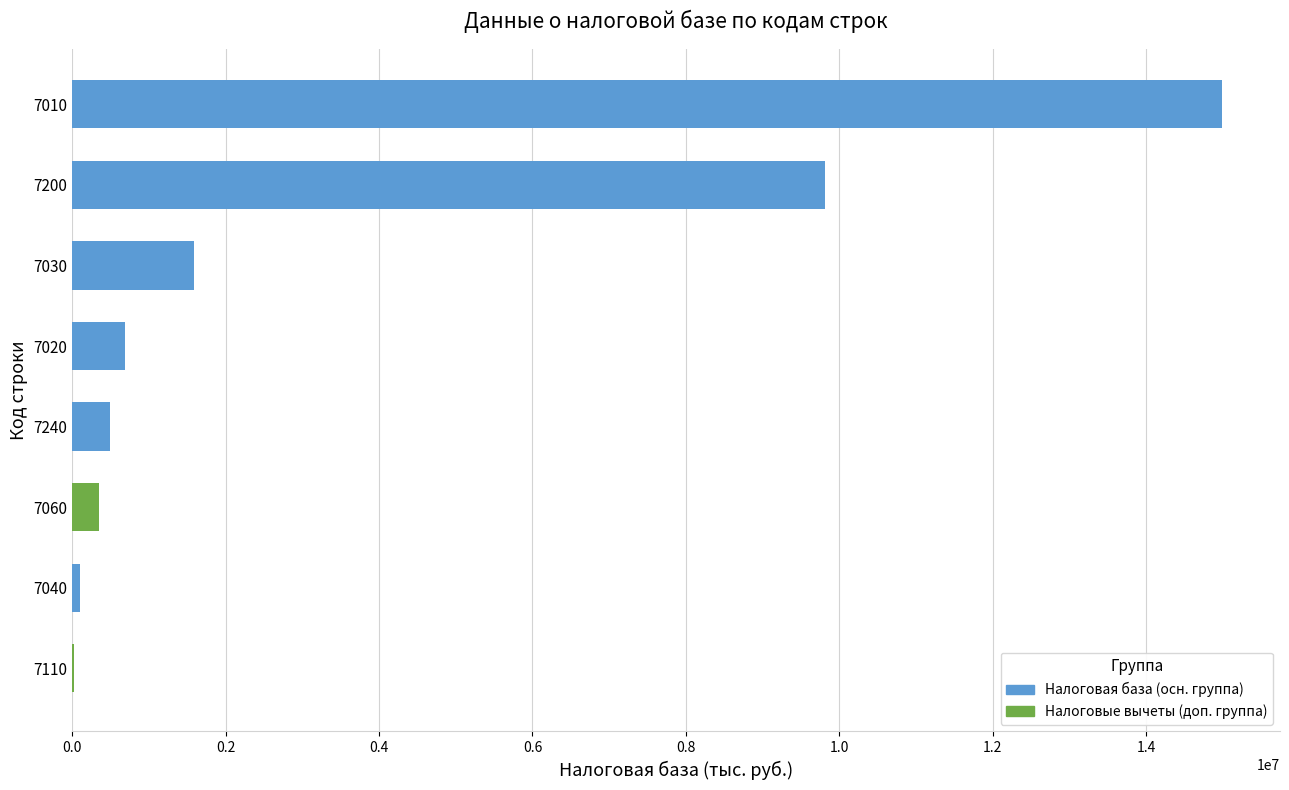

Are the bars horizontal?

Yes